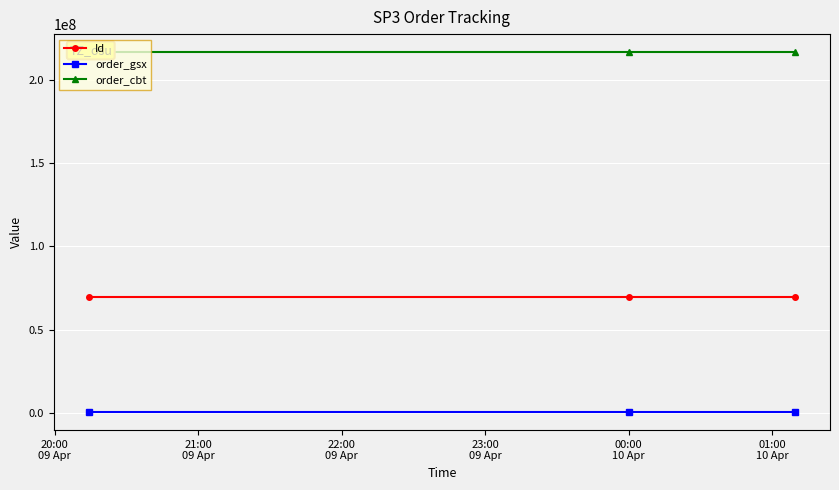

Does the chart display data point markers on the line(s)?

Yes